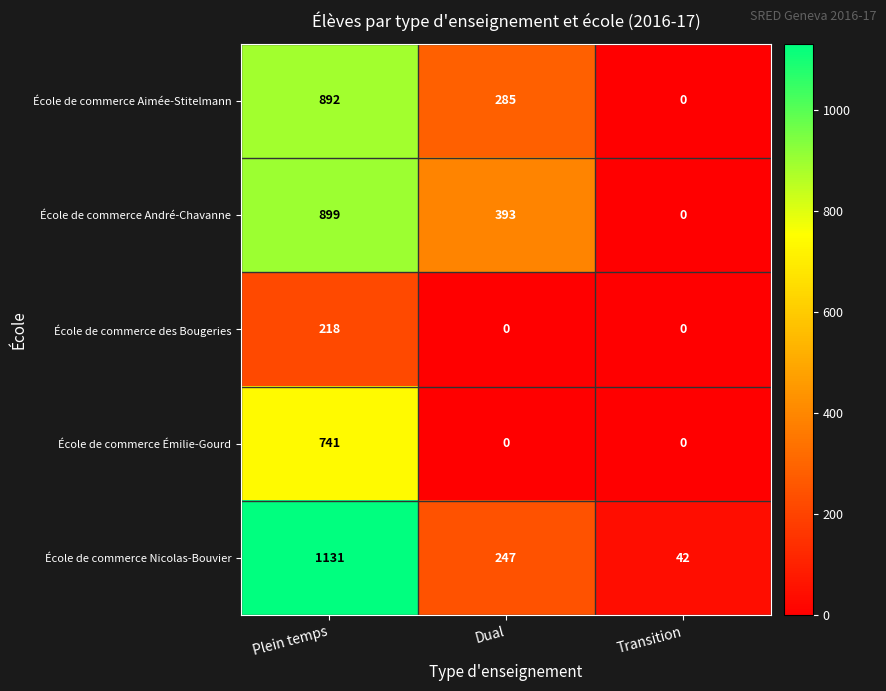

How many positive values does the École de commerce des Bougeries series have?

1